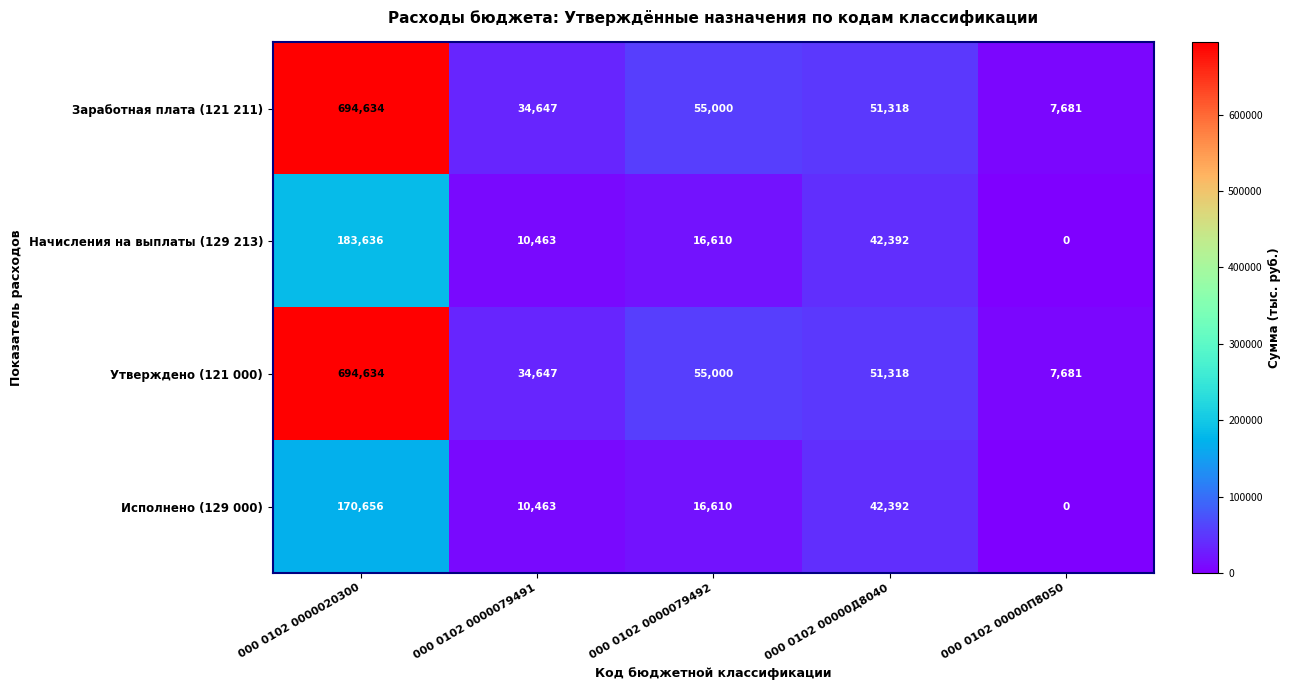

What is the sum of the Утверждено (121 000) values at 000 0102 0000079491 and 000 0102 00000Д8040?

85965